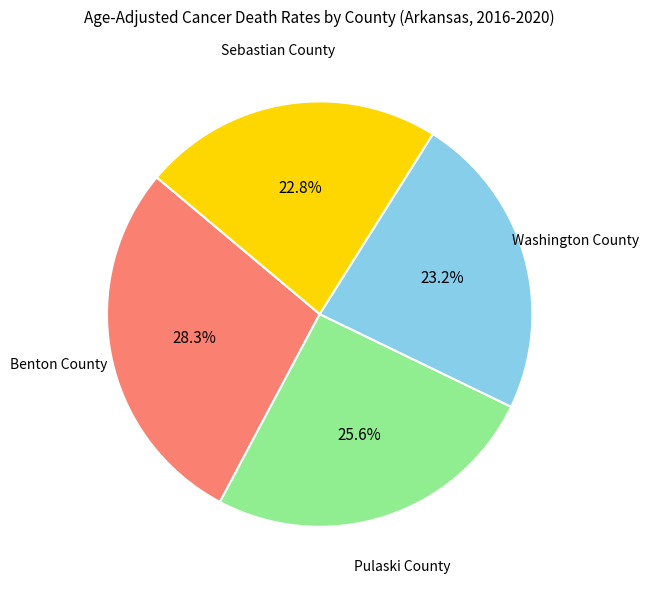

Does any single category account for the majority?

No